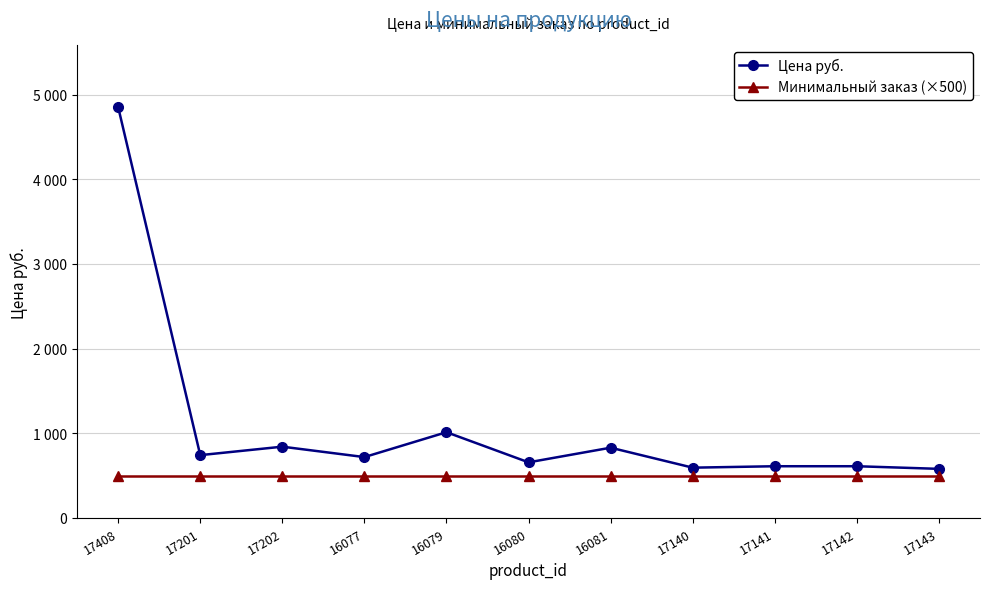

Rank the categories by Цена руб. value from lowest to highest.

17143, 17140, 17141, 17142, 16080, 16077, 17201, 16081, 17202, 16079, 17408